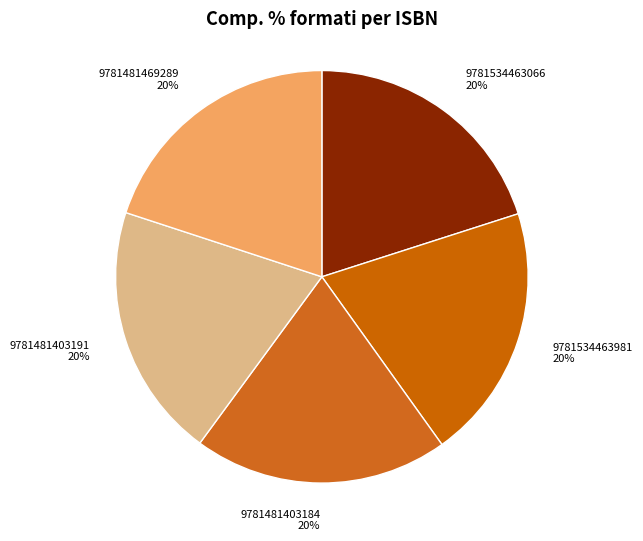

Does any single category account for the majority?

No